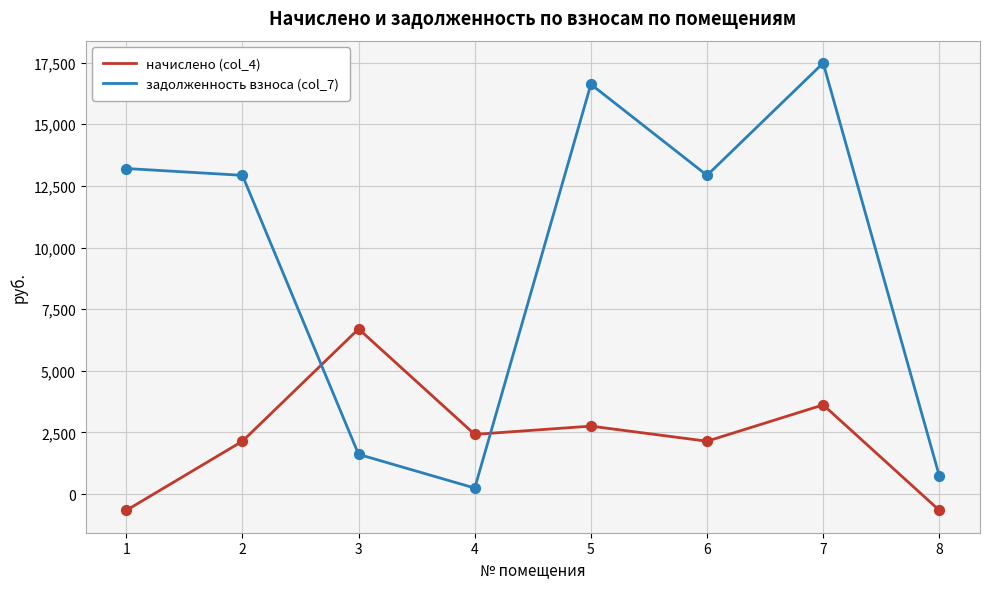

At how many categories does at least one series exceed 7330?

5